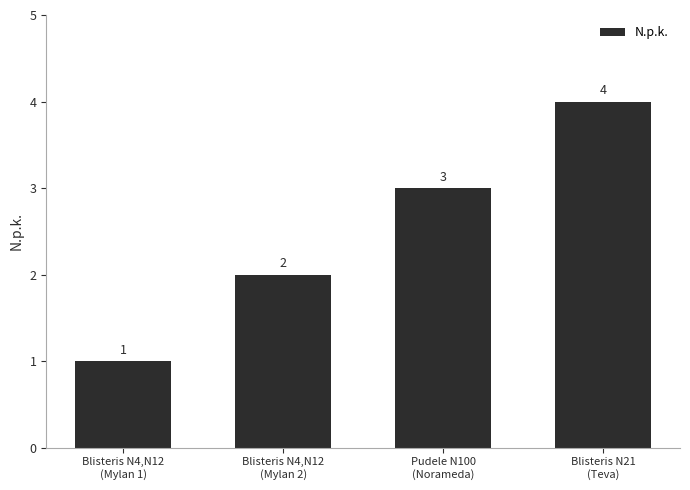

Between Pudele N100
(Norameda) and Blisteris N4,N12
(Mylan 2), which is larger?

Pudele N100
(Norameda)